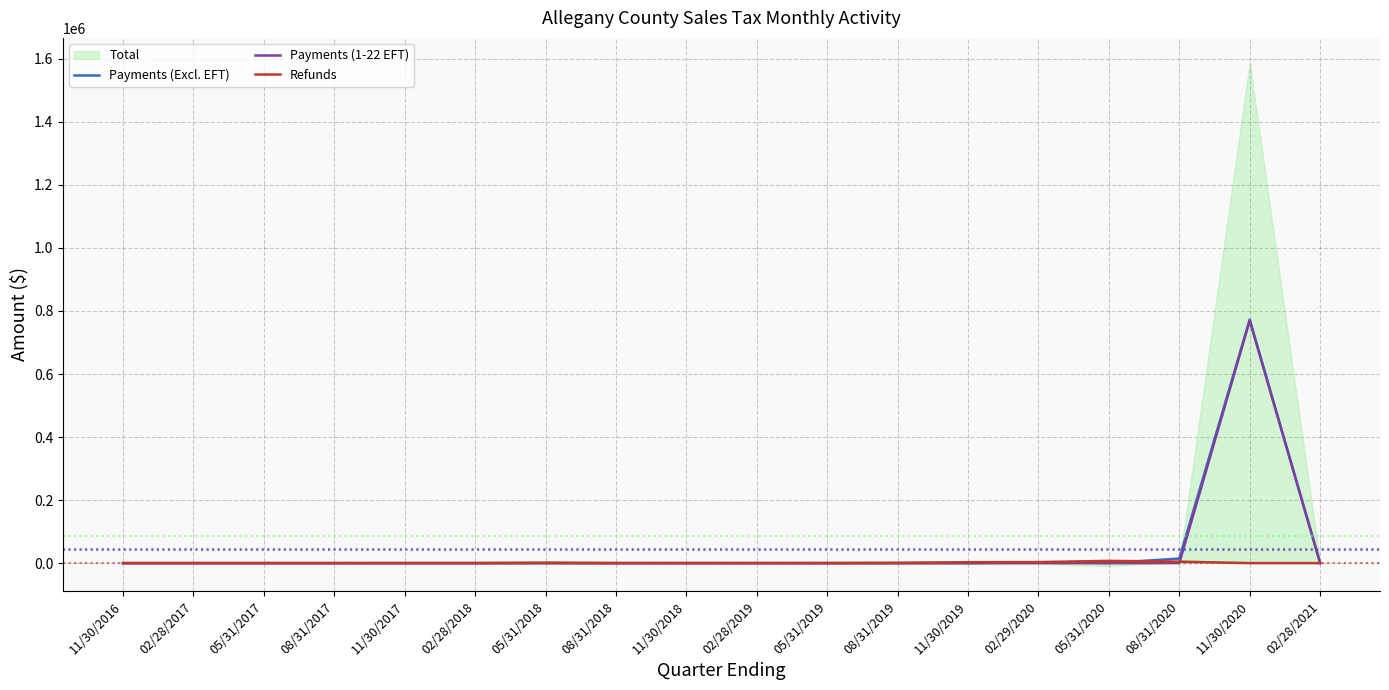

True or false: Refunds has a value of 942.2 at 02/29/2020.

False